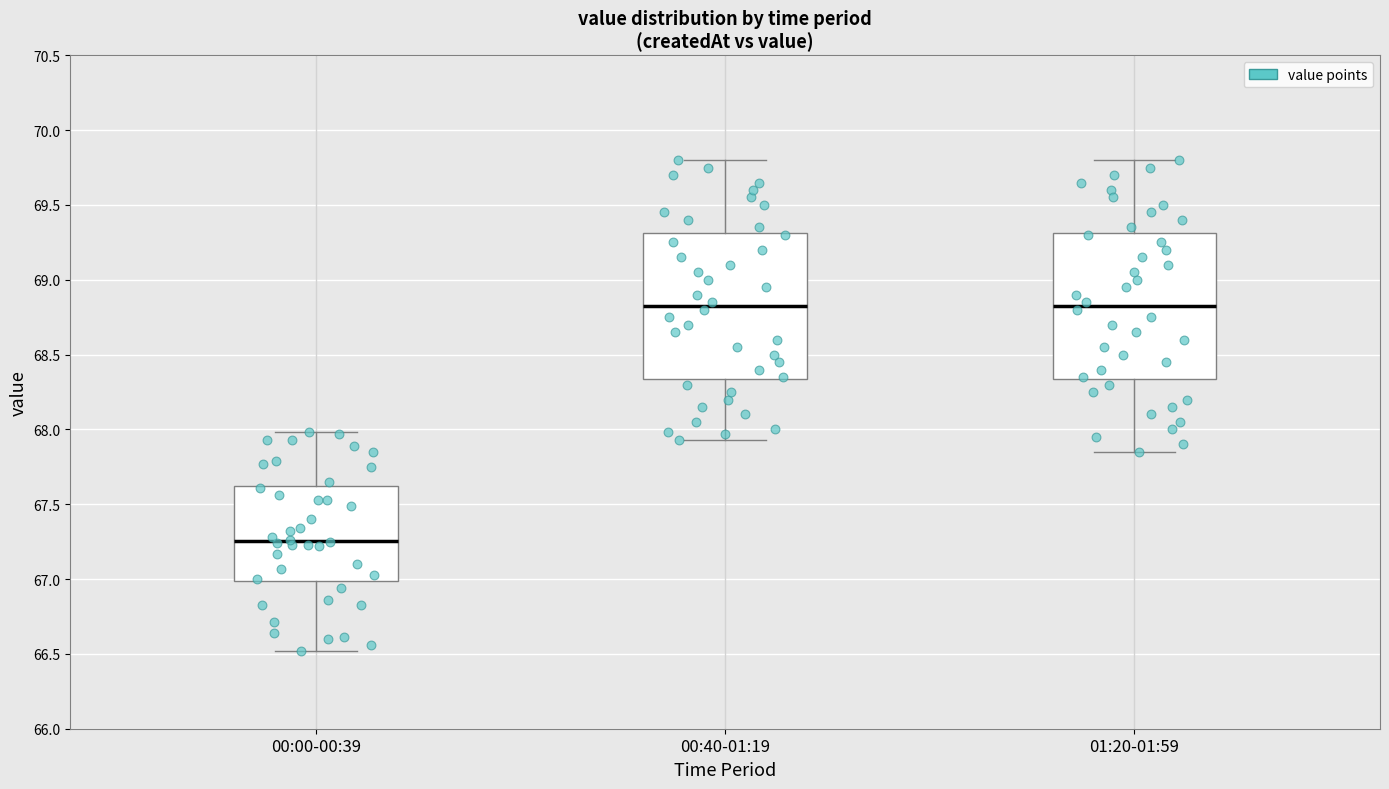

Where is the lower edge of the box for 00:00-00:39 on the y-axis? The values are not printed on the chart, so give them approximately, as read against the axis.

67.00